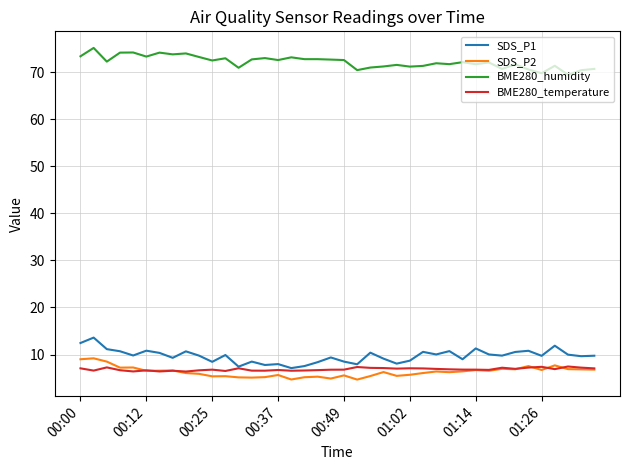

What is the smallest value displayed?

4.7